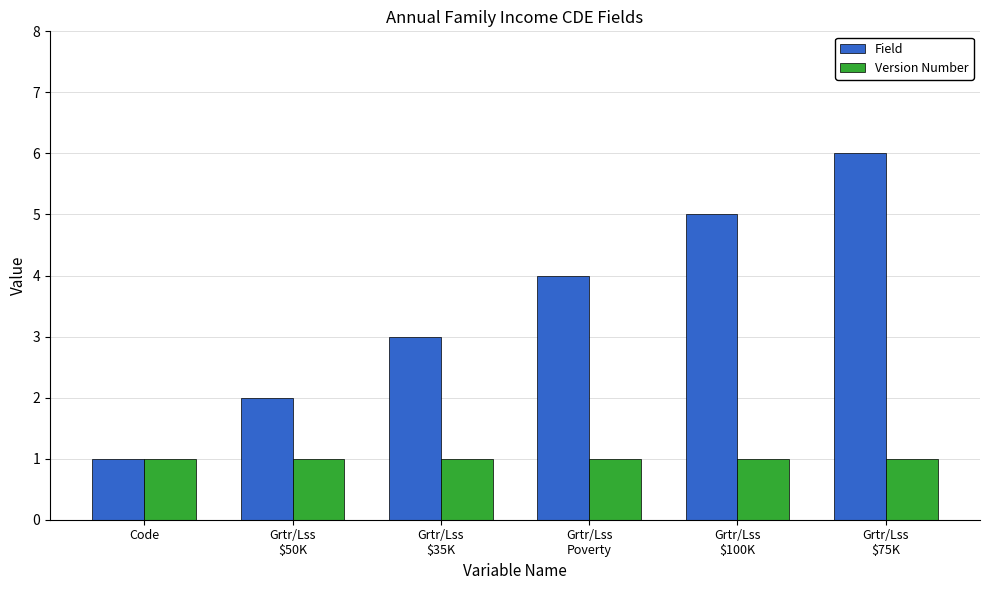

What are all the series names shown in the legend?

Field, Version Number